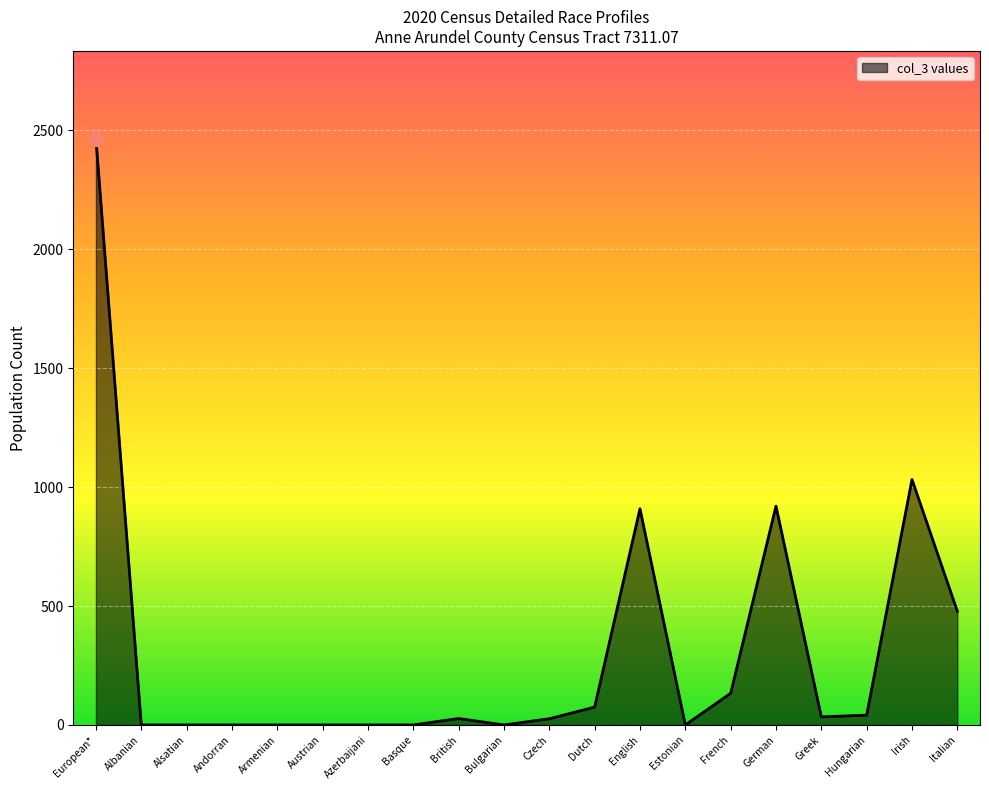

How many lines are shown in the chart?

1